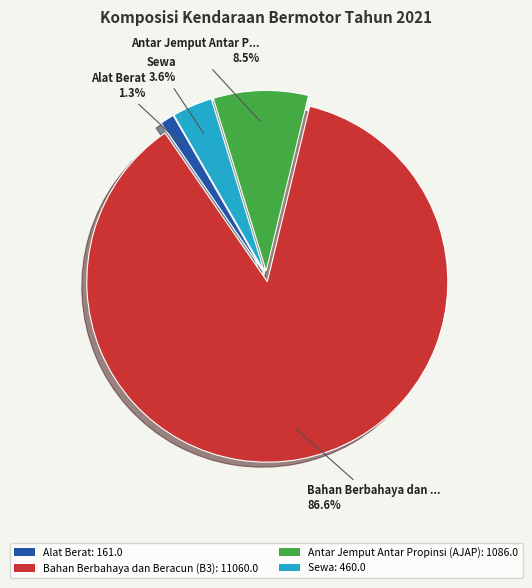

Between Sewa and Bahan Berbahaya dan Beracun (B3), which is larger?

Bahan Berbahaya dan Beracun (B3)